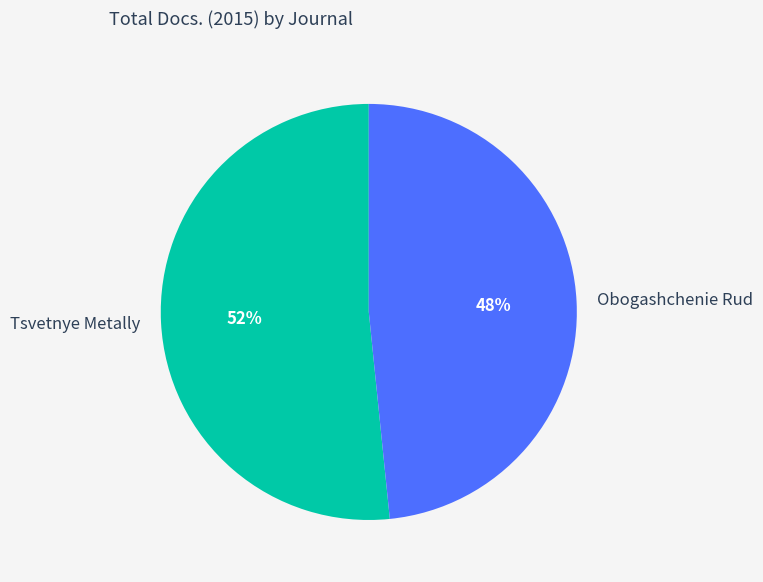

How many segments does this pie chart have?

2